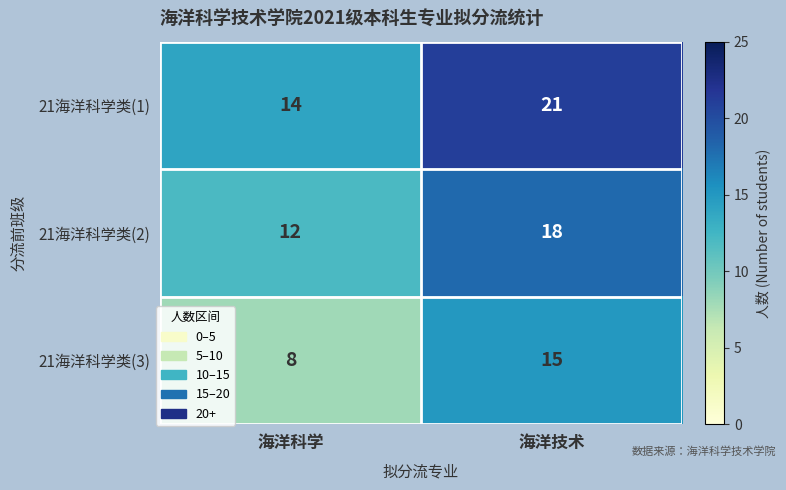

Read the 21海洋科学类(3) value at 海洋科学.

8